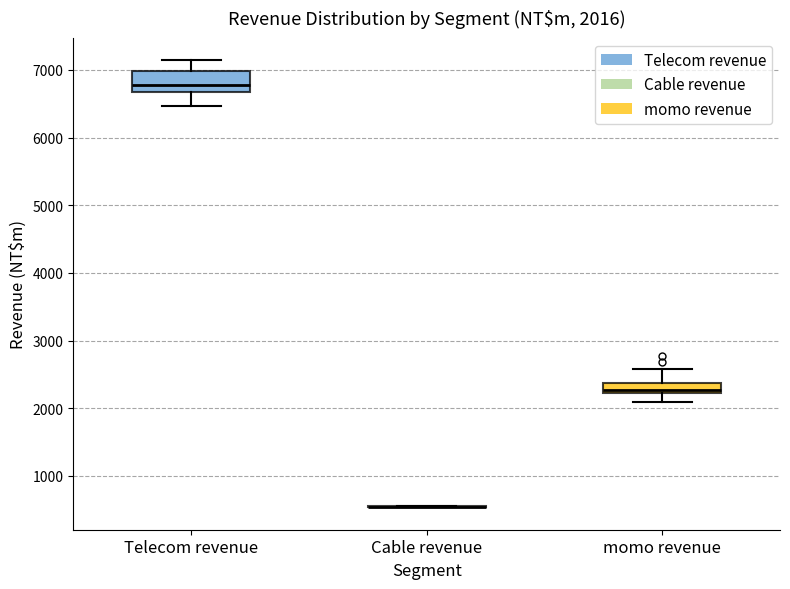

Which box is the tallest, from its lower edge to its upper edge?

Telecom revenue